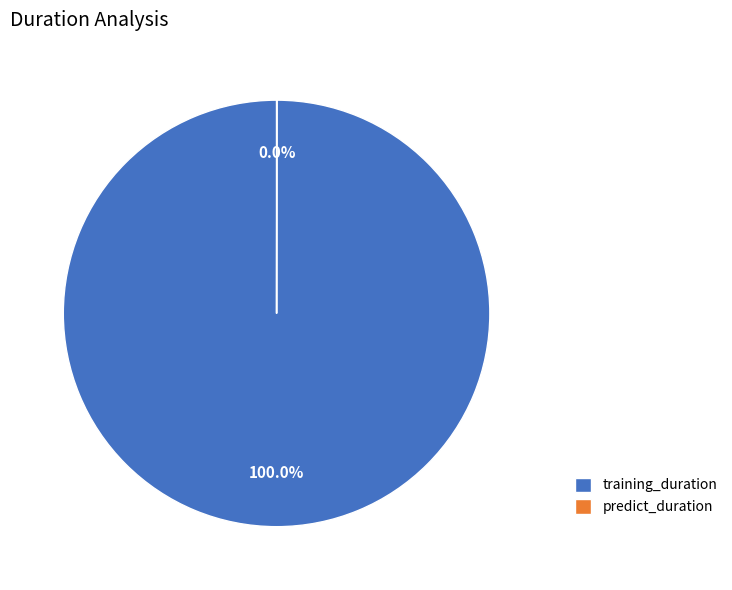

Which category has the biggest portion of the pie?

training_duration